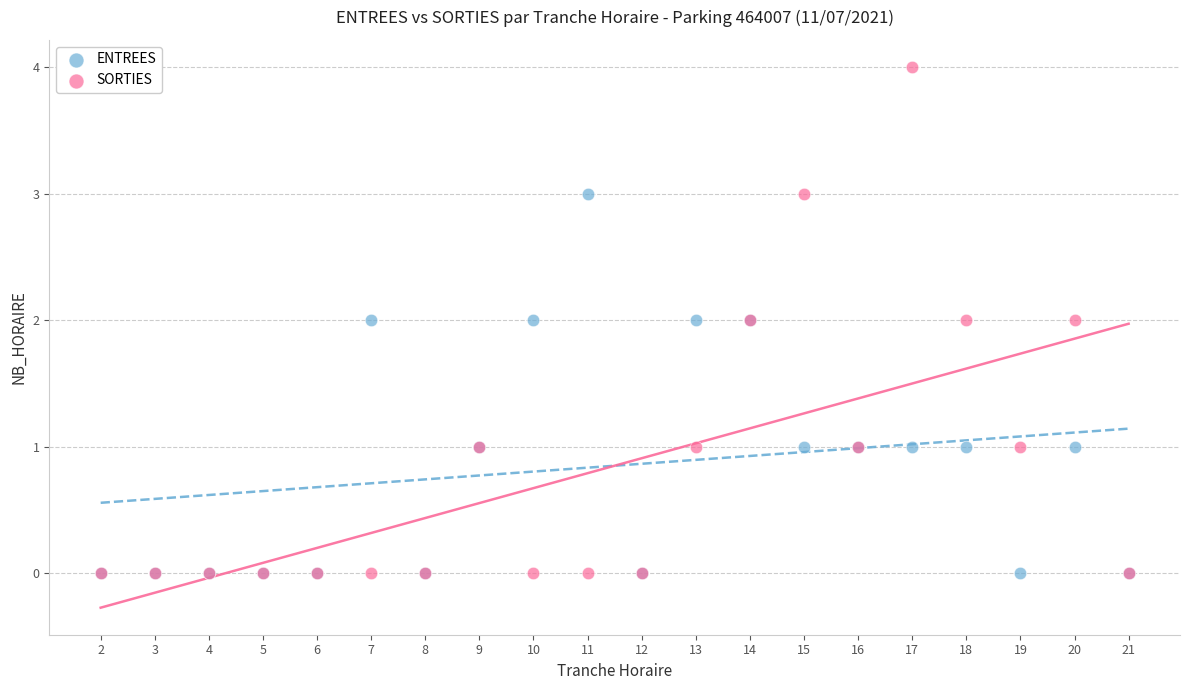

What are all the series names shown in the legend?

ENTREES, SORTIES